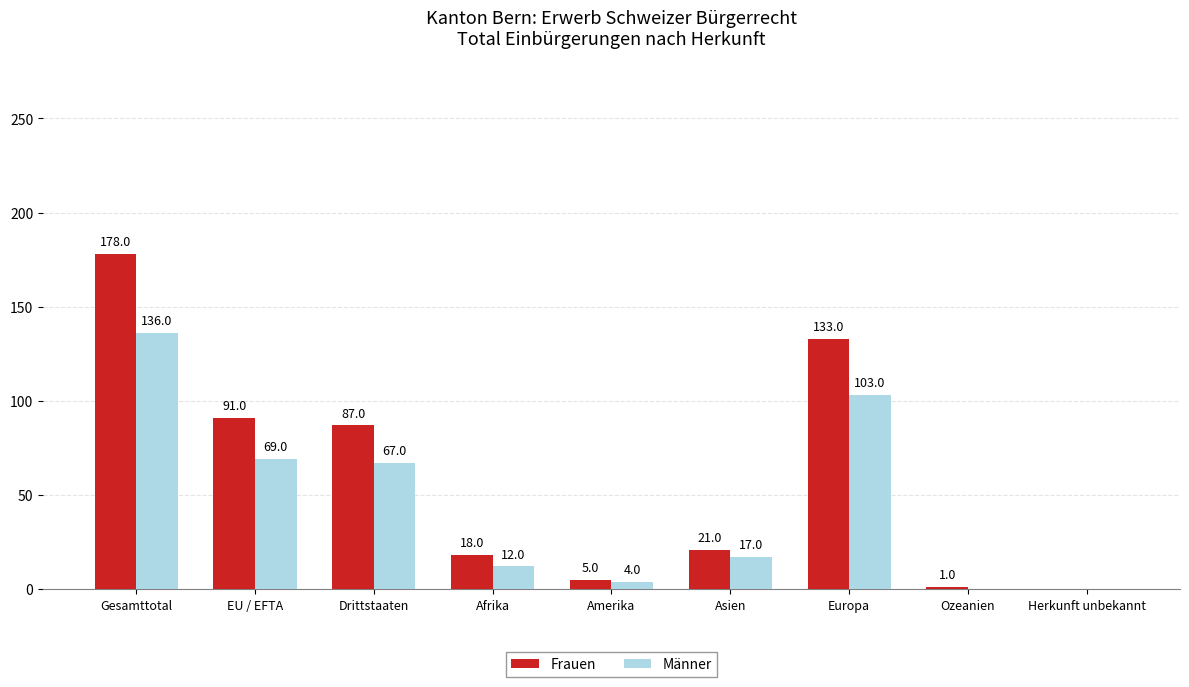

What is the average value of the Frauen series?

59